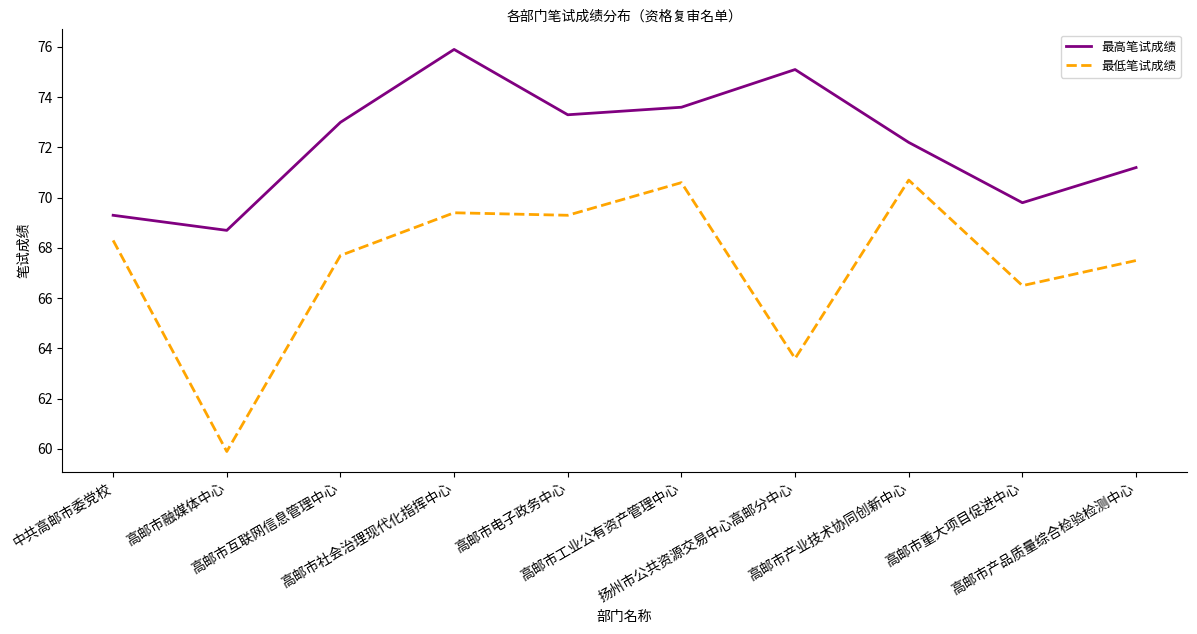

At 扬州市公共资源交易中心高邮分中心, list the series in order from smallest to largest.

最低笔试成绩, 最高笔试成绩